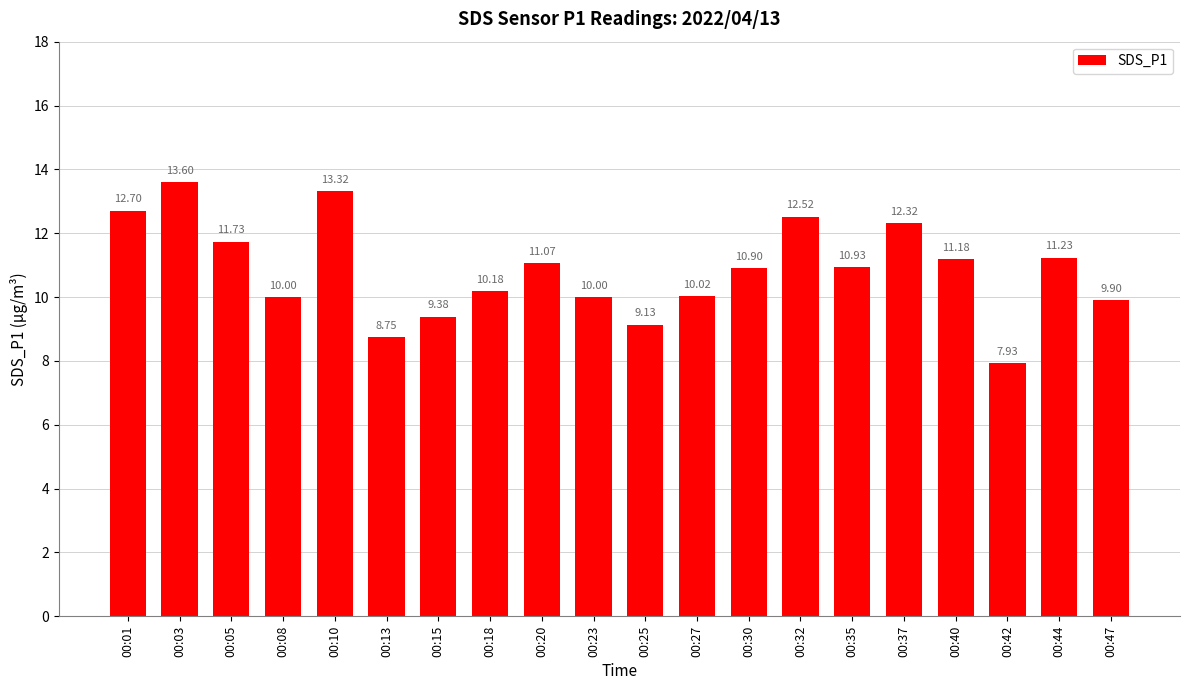

Between 00:08 and 00:32, which is larger?

00:32